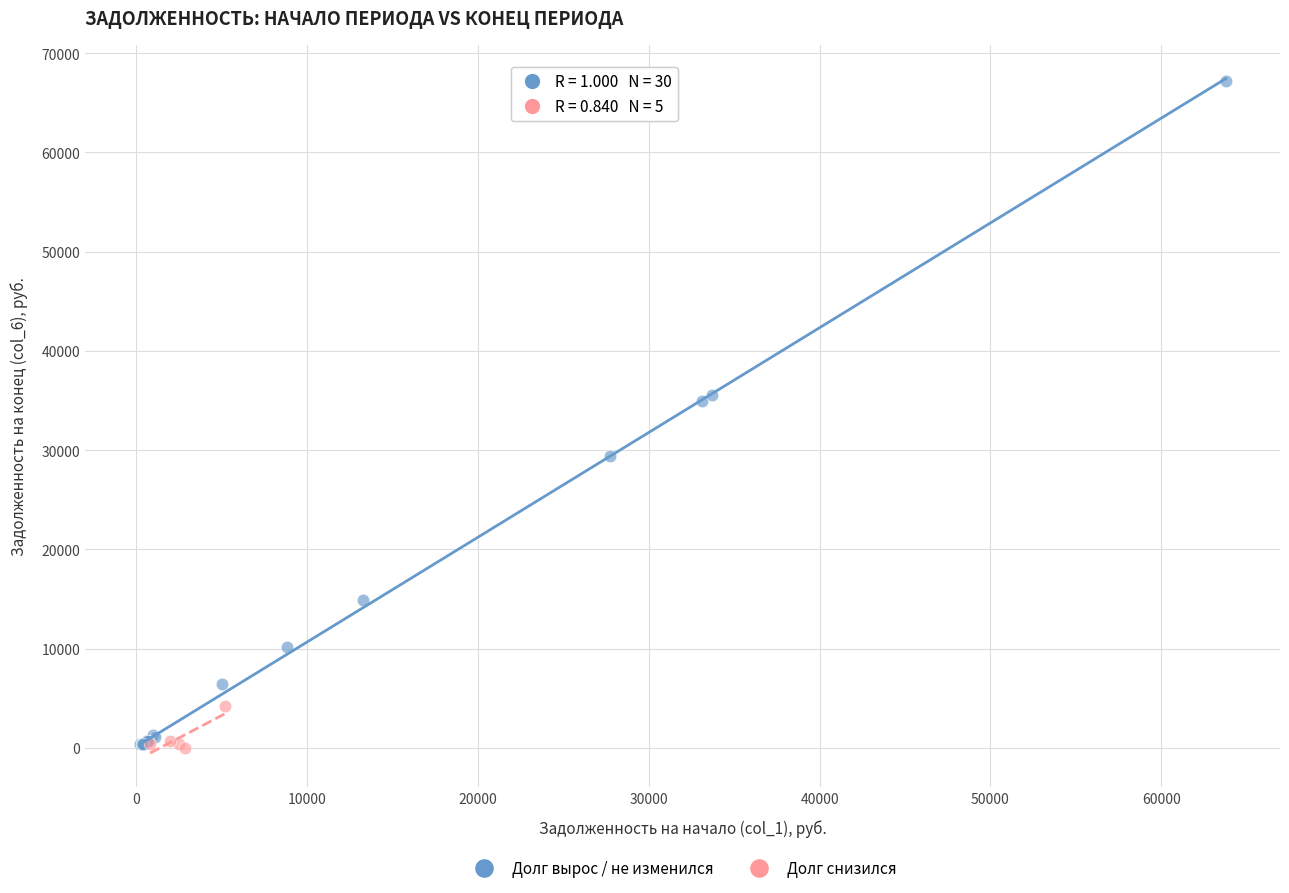

Which series contains the highest Y value?

Долг вырос / не изменился